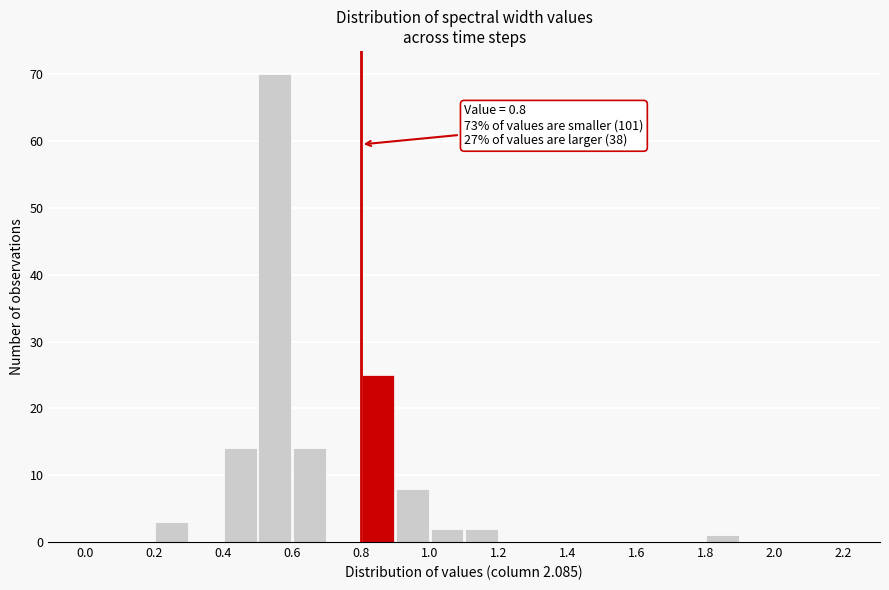

Over which range of the x-axis is the bar tallest?

0.5 to 0.6